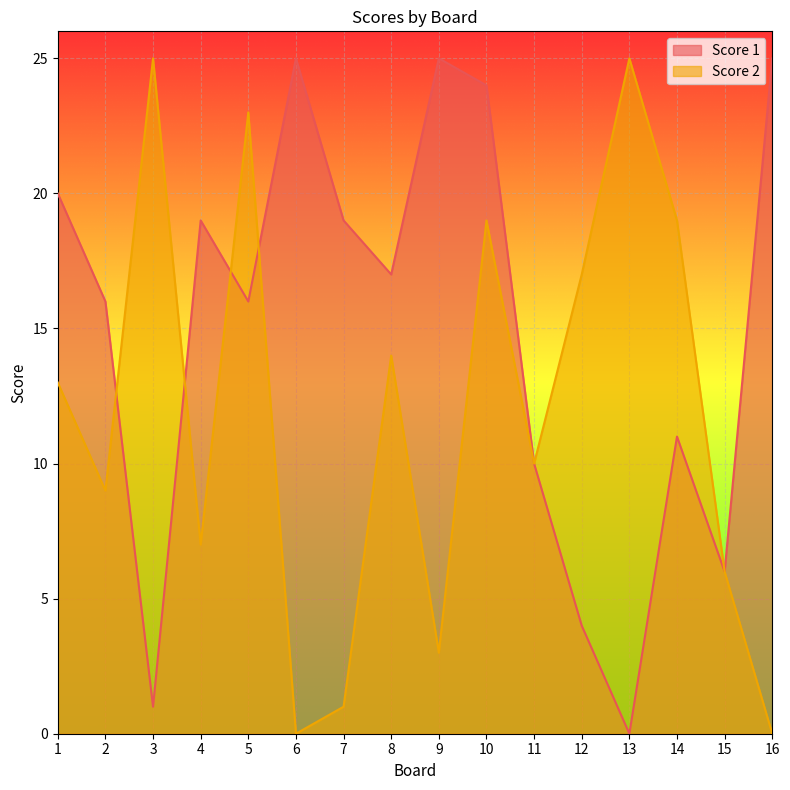

What is the value of the Score 1 point at the 14th from the left?

11